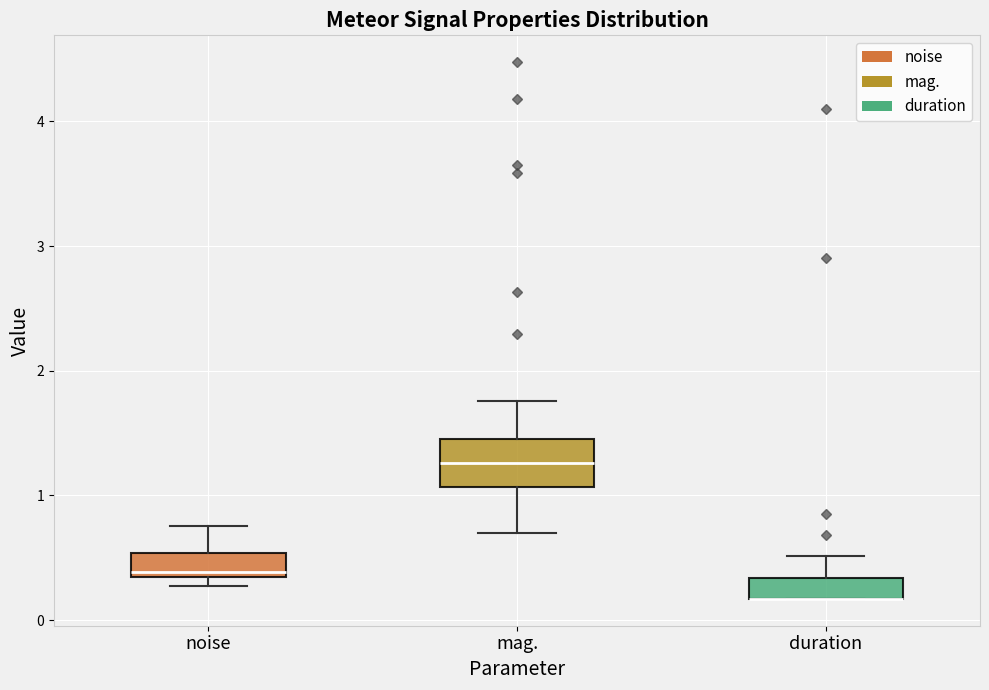

Reading left to right, read every box against the y-axis: the position of its median line, the range the box covers, and the ends of its whiskers. The values are not printed on the chart, so give them approximately, as read against the axis.

noise: median 0.4, box 0.3 to 0.5, whiskers 0.3 (just below the box's lower edge) to 0.8
mag.: median 1.3, box 1.1 to 1.5, whiskers 0.7 to 1.8
duration: median 0.2 (drawn on the box's lower edge), box 0.2 to 0.3, whiskers 0.2 to 0.5